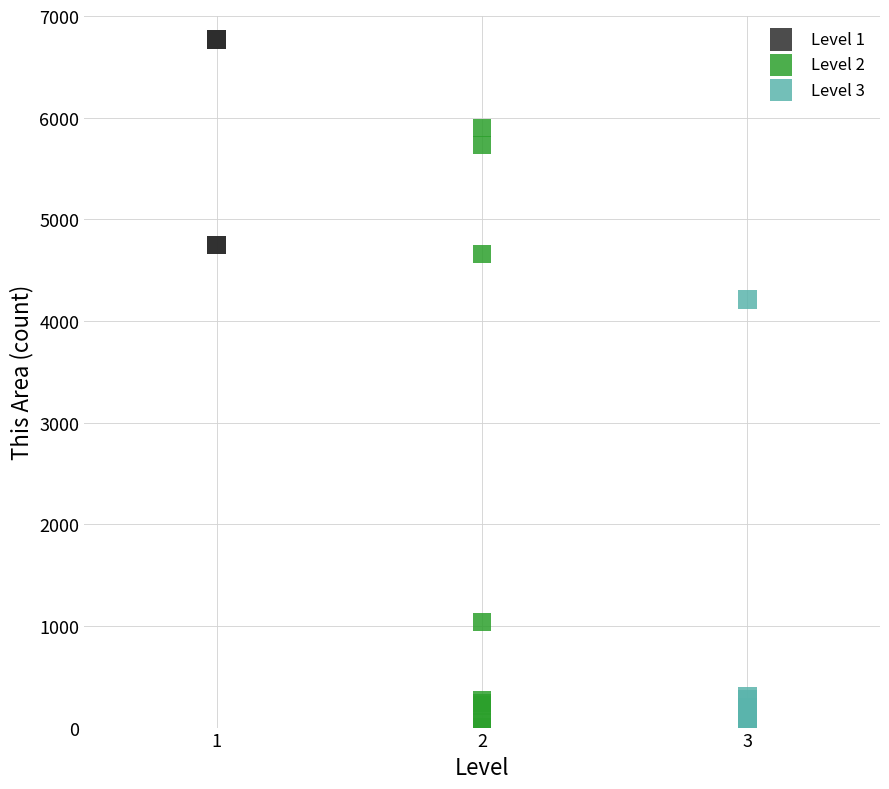

Which series has the widest spread of Y values?

Level 2